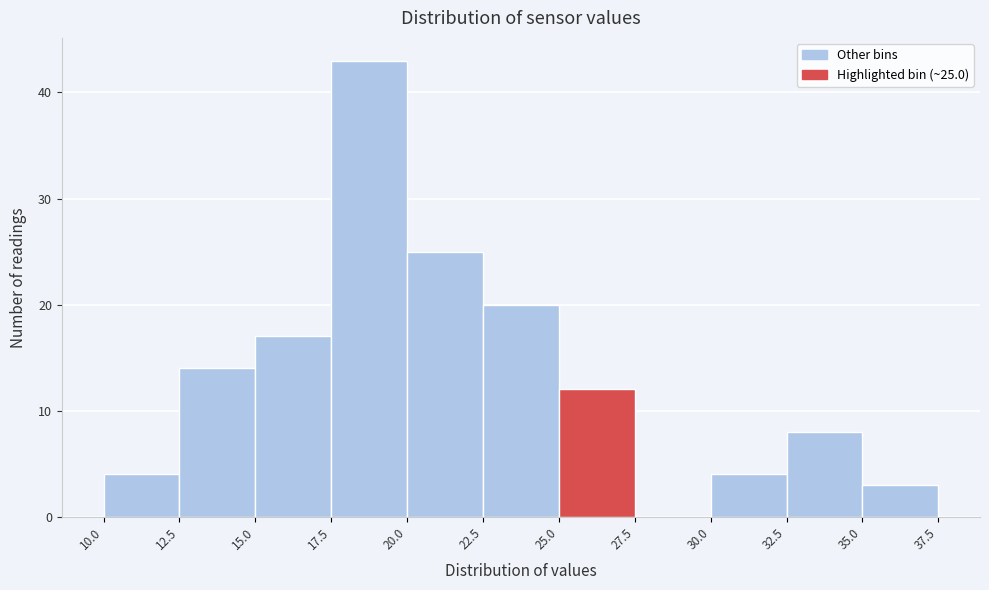

Which range on the x-axis has the tallest bar?

17.5 to 20.0